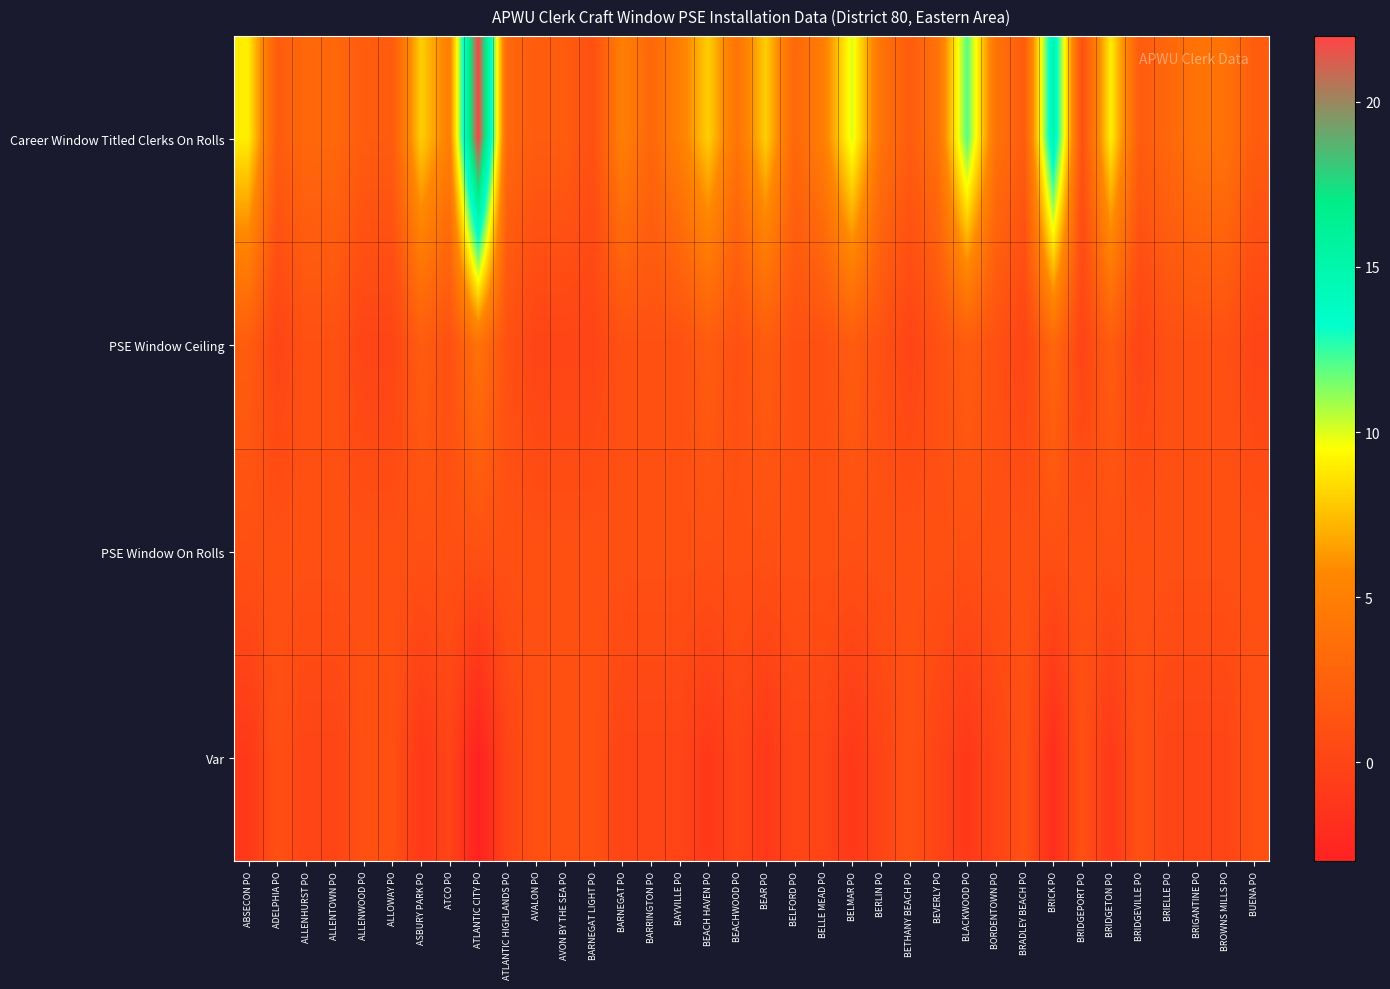

Which has a higher value, BRIDGEPORT PO or BRIDGETON PO?

BRIDGETON PO